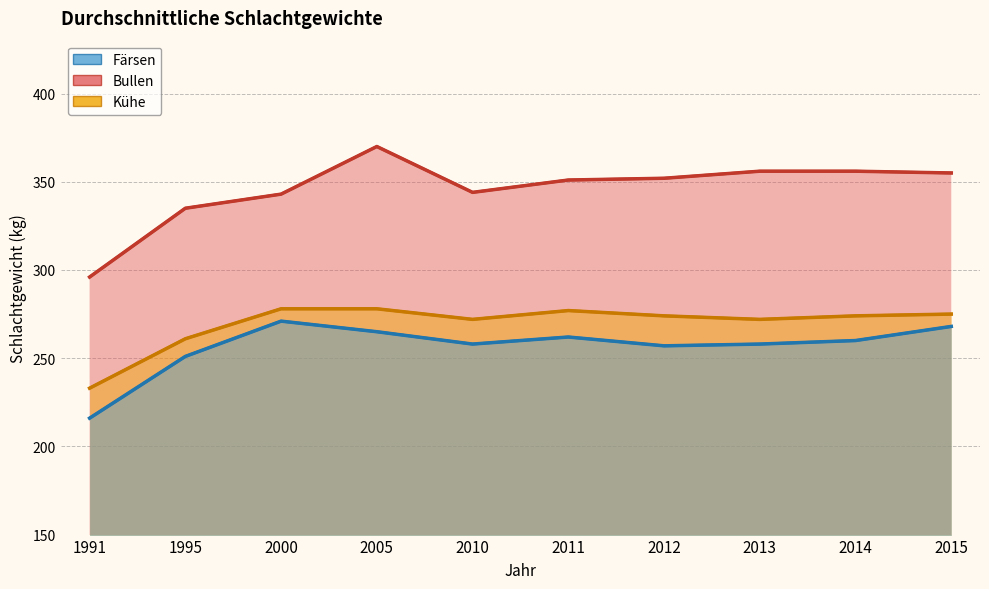

How many interior local valleys does the Färsen series have?

2